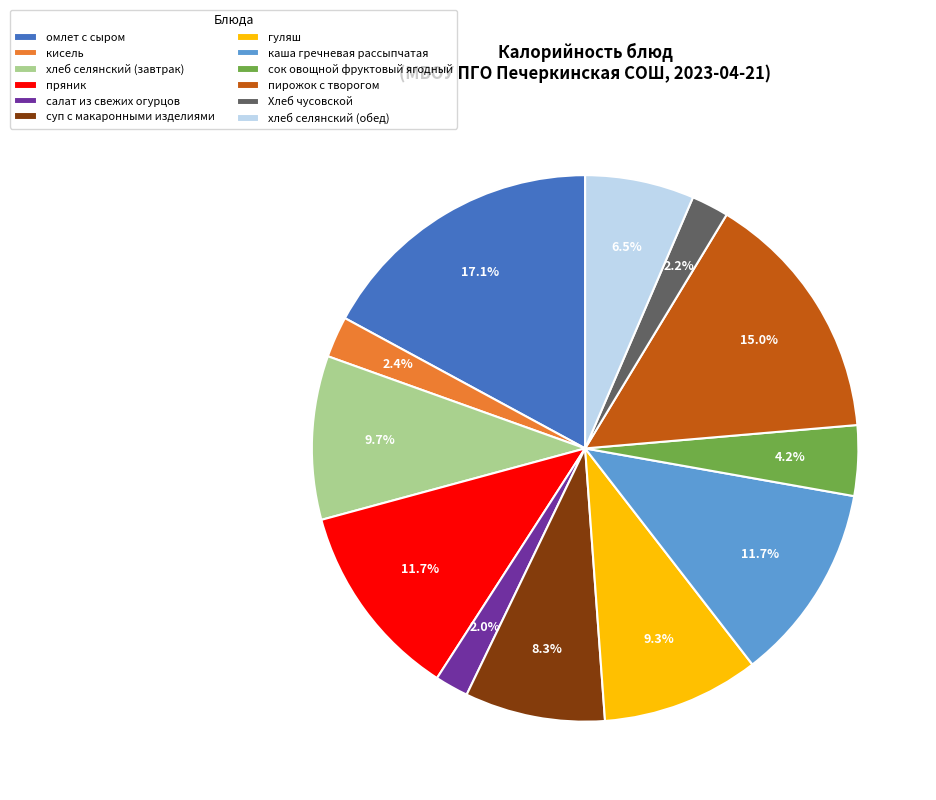

To the nearest percent, what is the combined percentage of салат из свежих огурцов and каша гречневая рассыпчатая?

14%